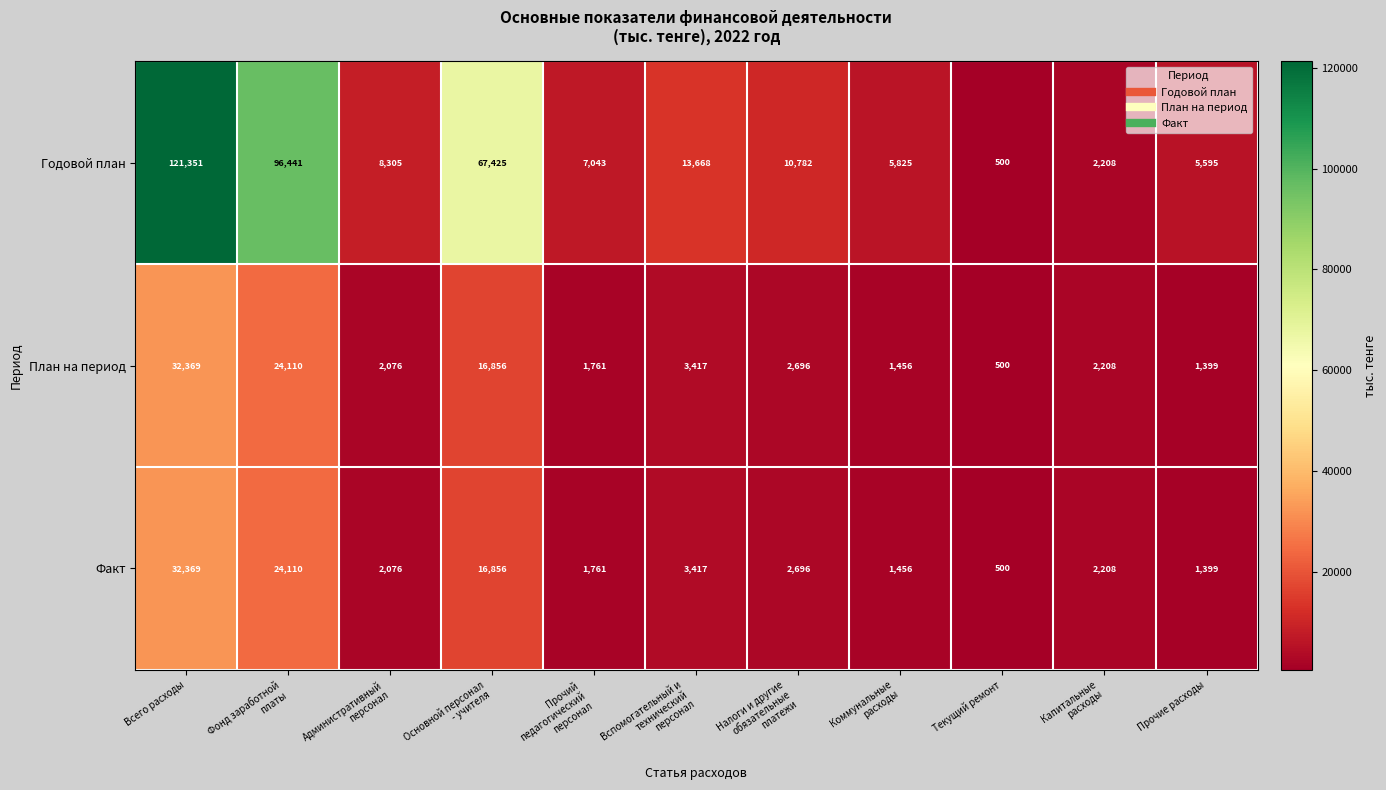

What is the difference between the highest and lowest values at Фонд заработной
платы?

72331